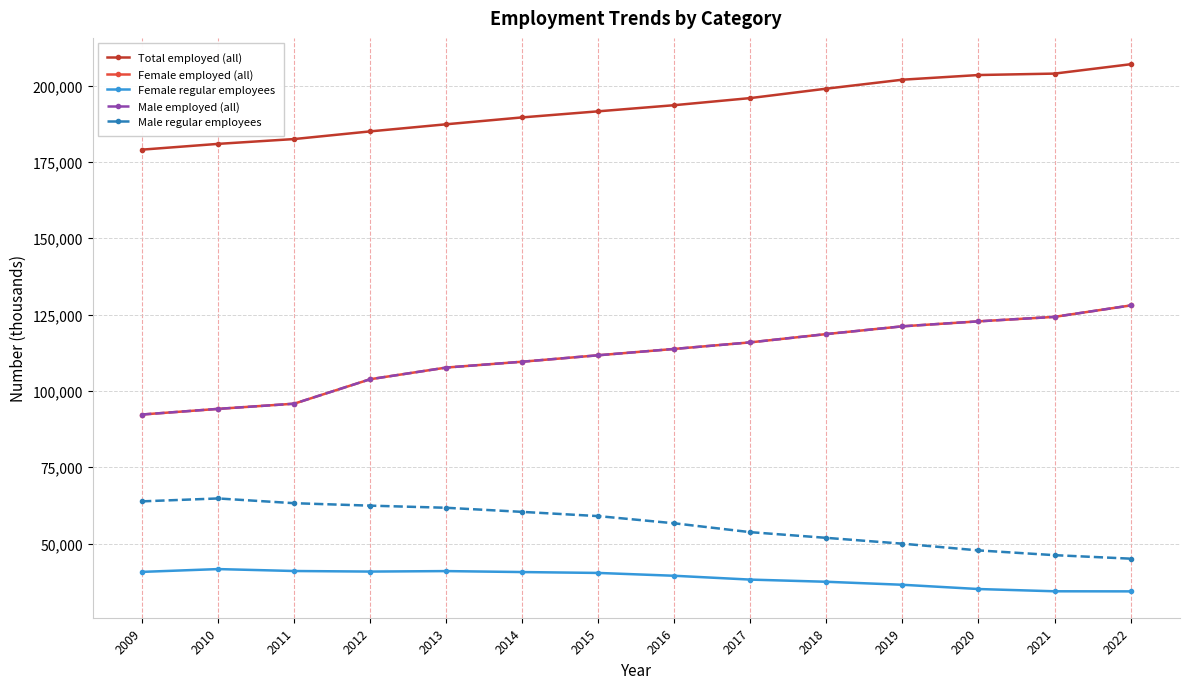

Is this an area chart (filled region under the line)?

No